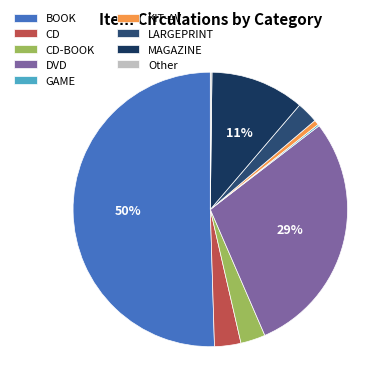

The Other slice represents 5% of the pie. True or false?

False